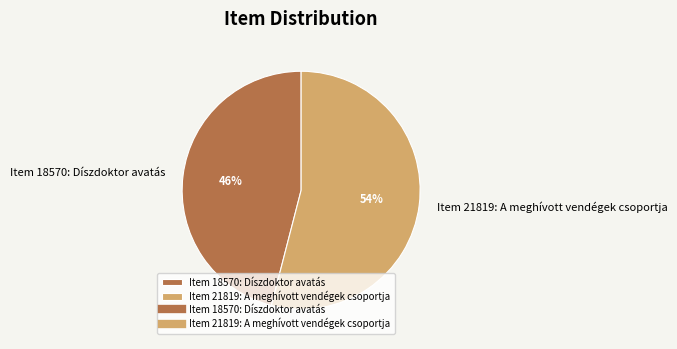

Combined, do Item 21819: A meghívott vendégek csoportja and Item 18570: Díszdoktor avatás account for over 50%?

Yes